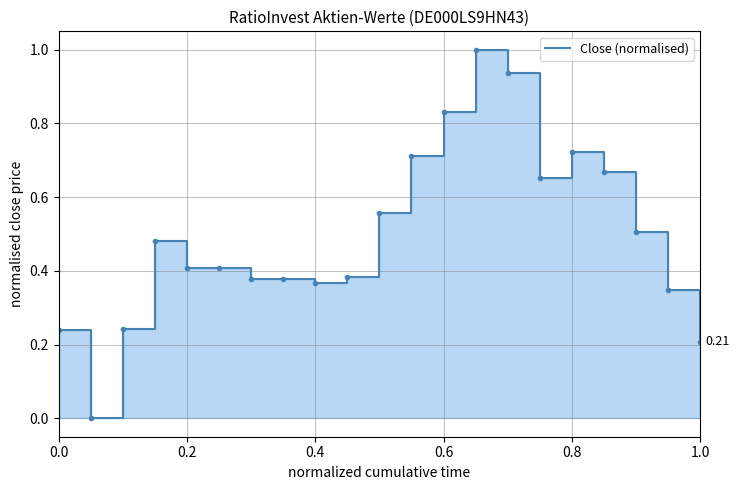

Count the number of values greater than 0.

20